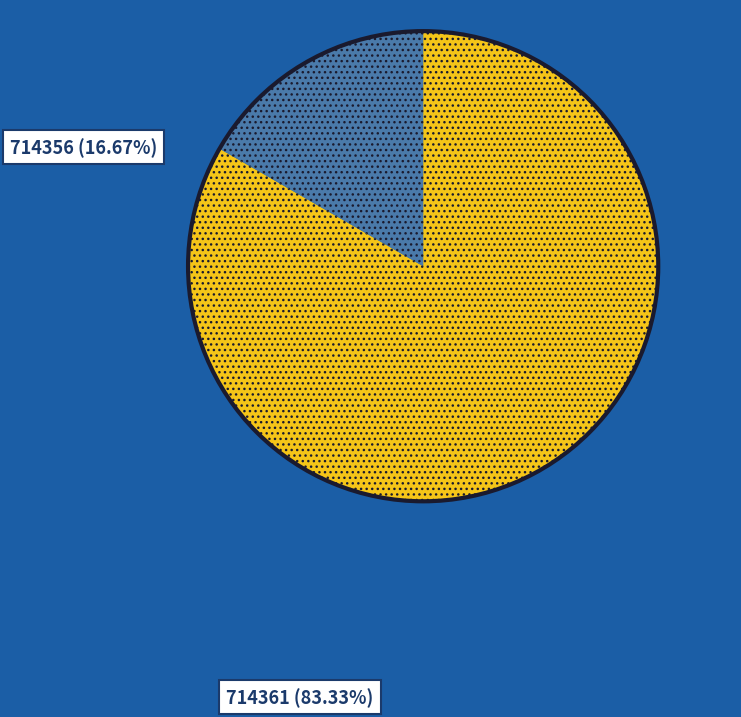

How many segments does this pie chart have?

2